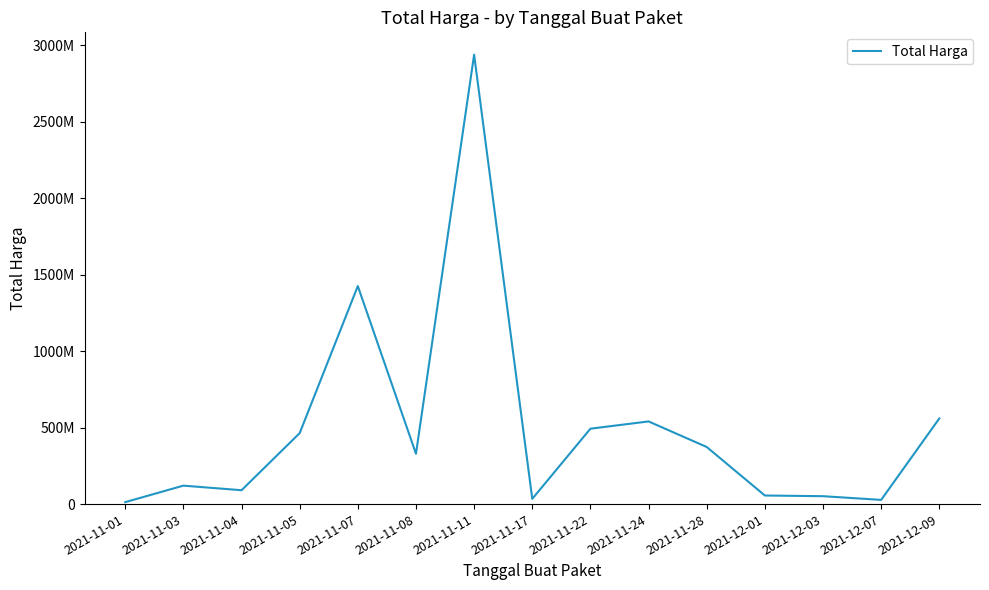

What value does the data have at 2021-11-08, to the nearest 10?

329124000